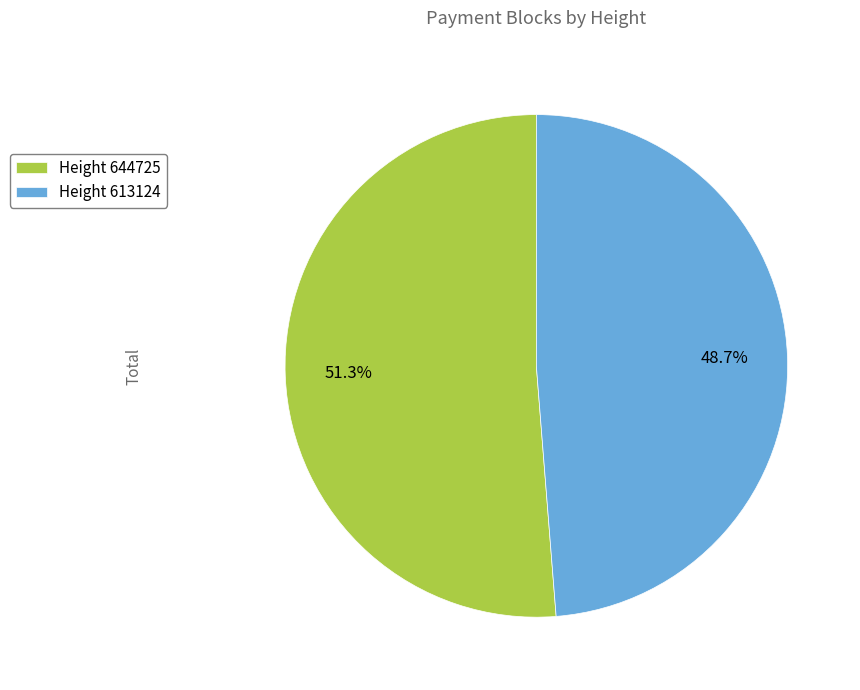

What percentage do Height 613124 and Height 644725 together represent?

100.0%